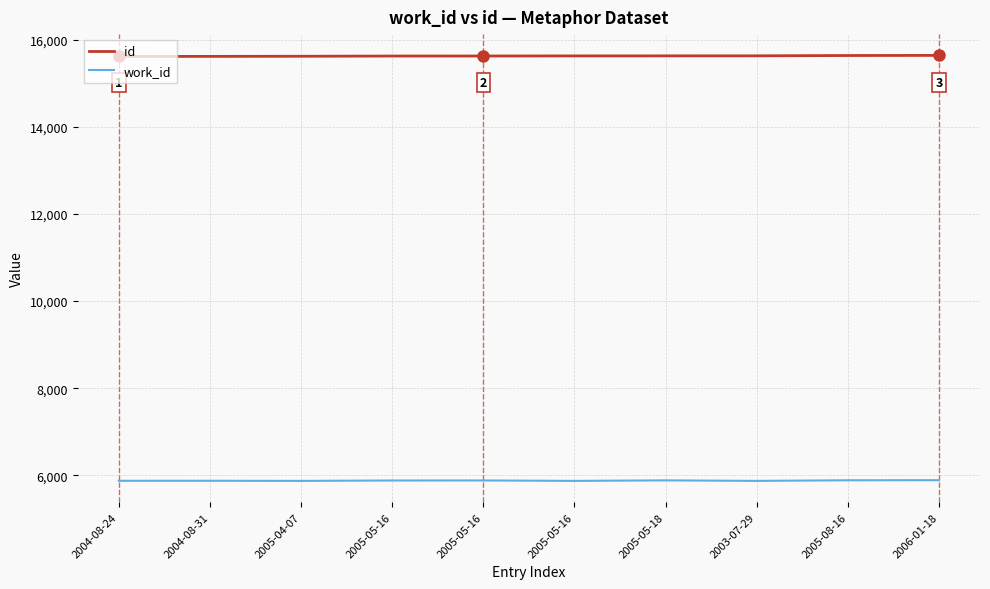

Reading left to right, what are all the values shown in this chart?

id: 2004-08-24=15615	2004-08-31=15616	2005-04-07=15619	2005-05-16=15624	2005-05-16=15625	2005-05-16=15627	2005-05-18=15628	2003-07-29=15629	2005-08-16=15636	2006-01-18=15639
work_id: 2004-08-24=5875	2004-08-31=5876	2005-04-07=5873	2005-05-16=5882	2005-05-16=5883	2005-05-16=5873	2005-05-18=5885	2003-07-29=5873	2005-08-16=5887	2006-01-18=5889